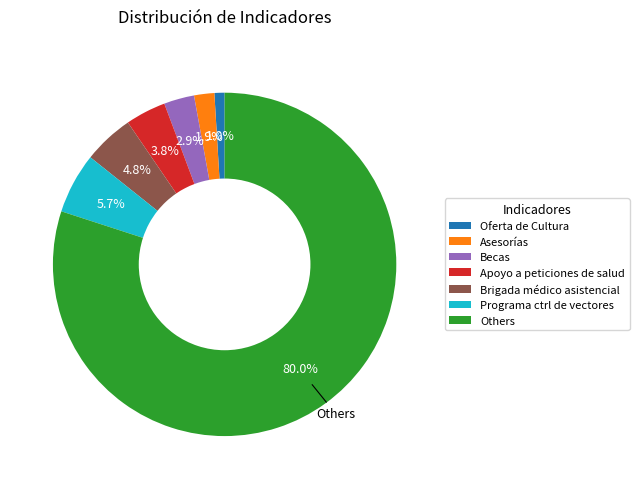

Is Asesorías the majority of the pie?

No